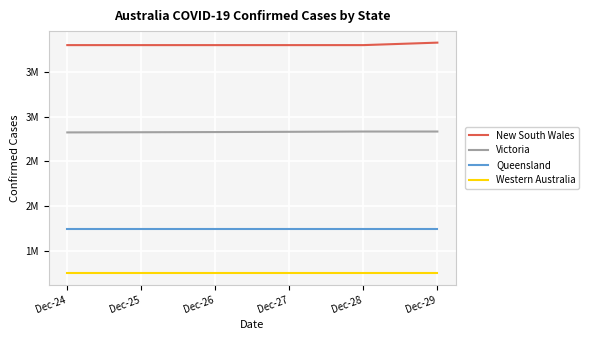

Between Dec-25 and Dec-26, which series saw the biggest shift?

Victoria